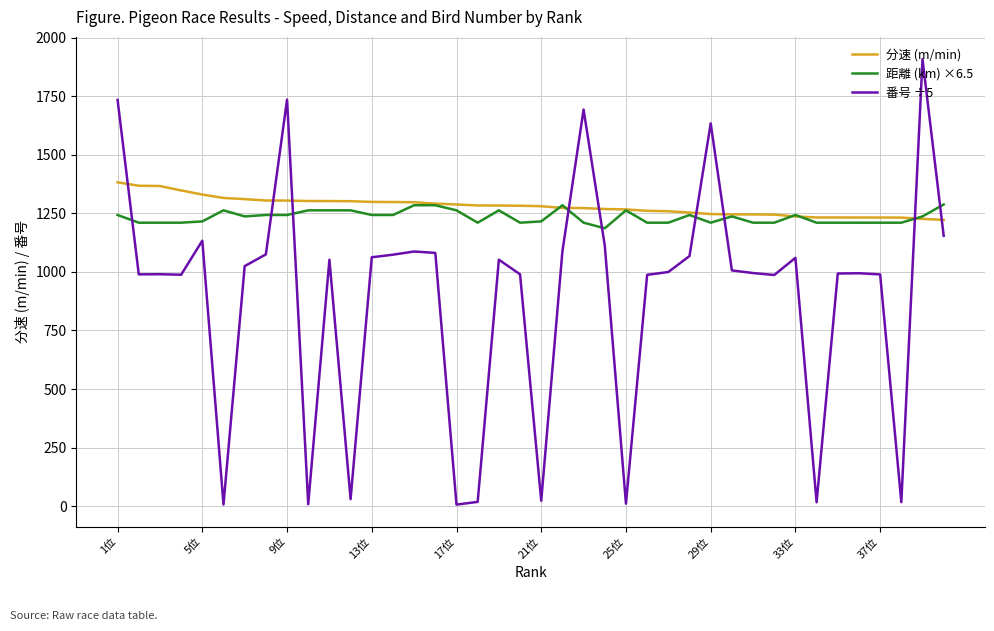

What is the difference between the maximum and minimum values in the 距離 (km) ×6.5 series?

101.6